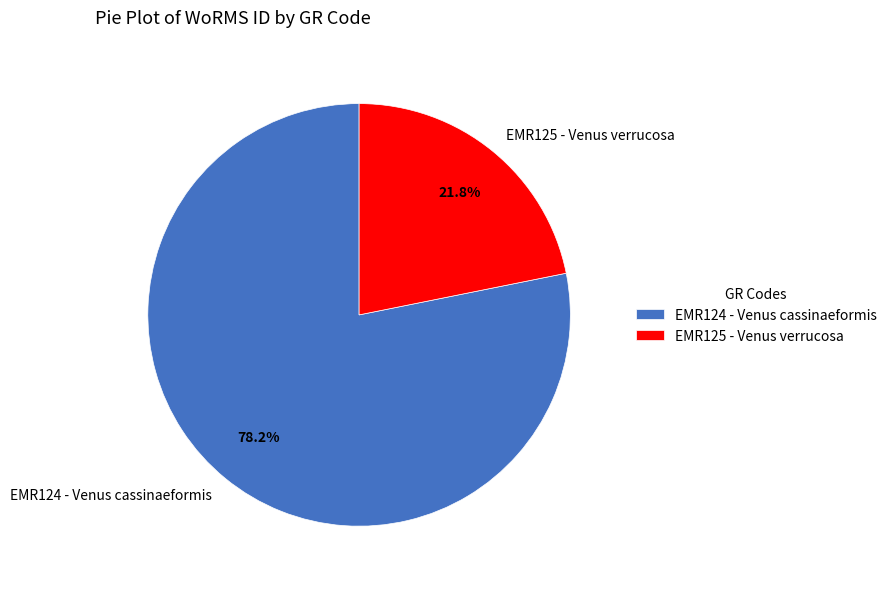

Count the number of slices in the pie.

2